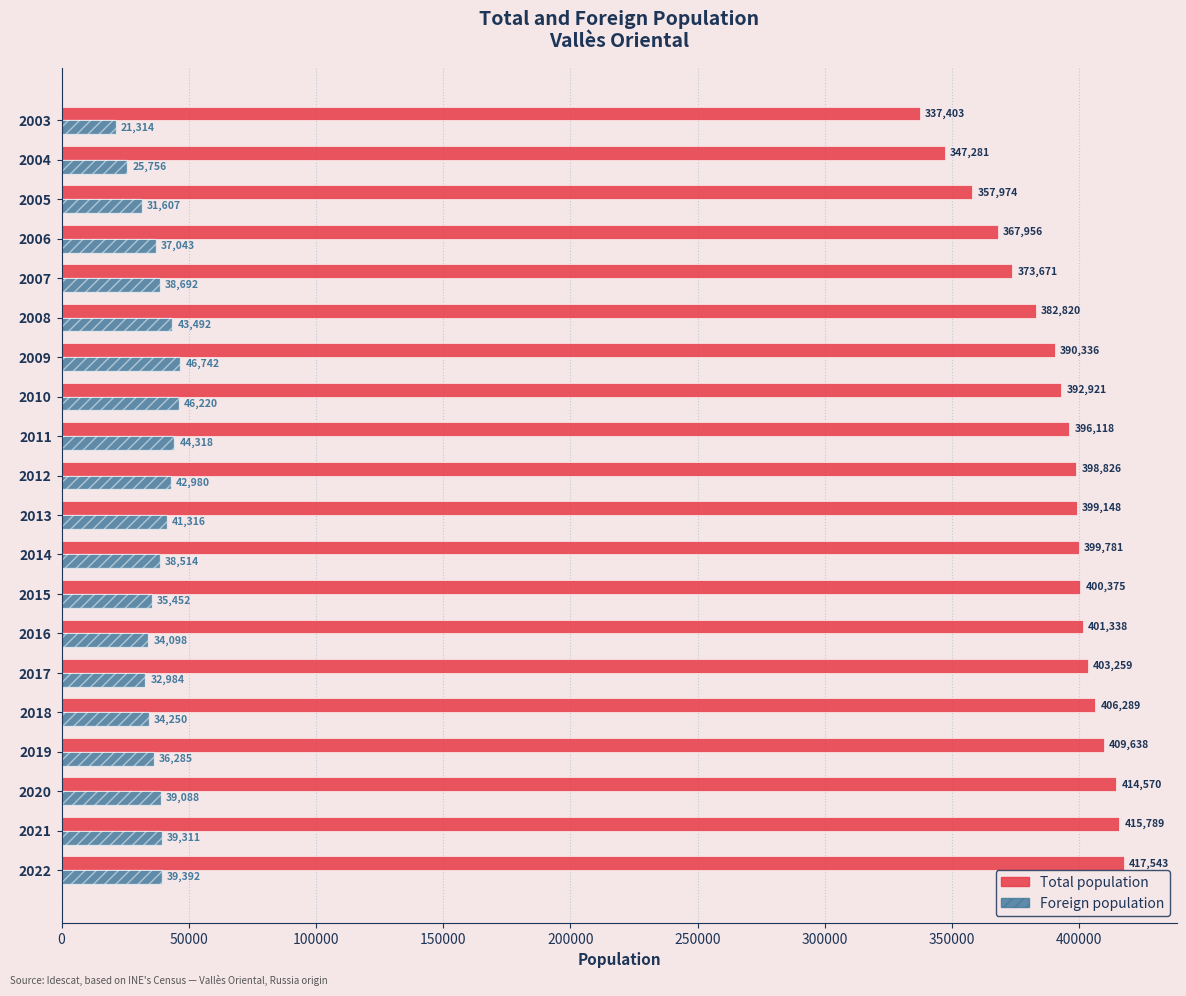

What is the highest value of the Foreign population series?

46742